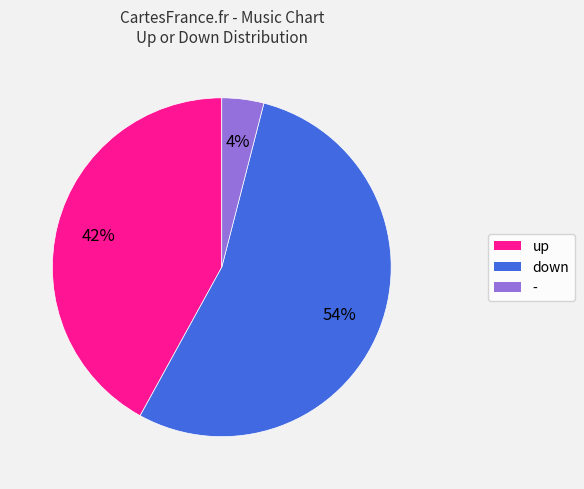

How many slices are in this pie chart?

3